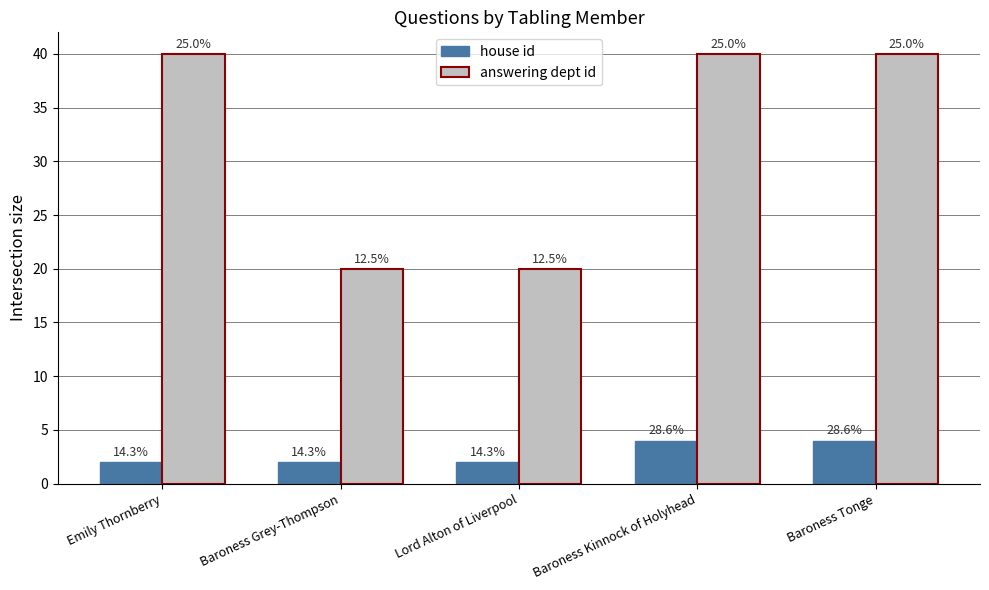

At which label is house id closest to 3?

Emily Thornberry